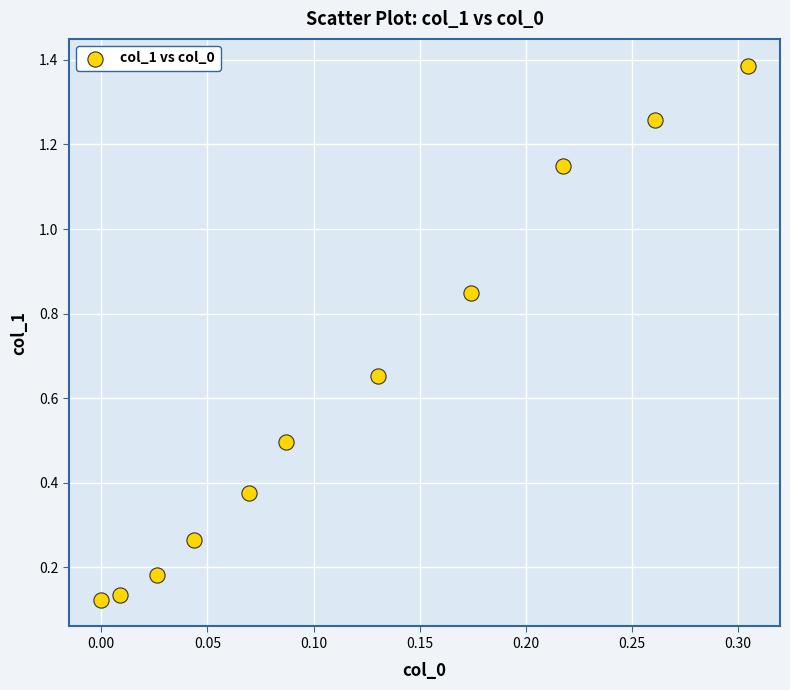

What is the average Y value?

0.6